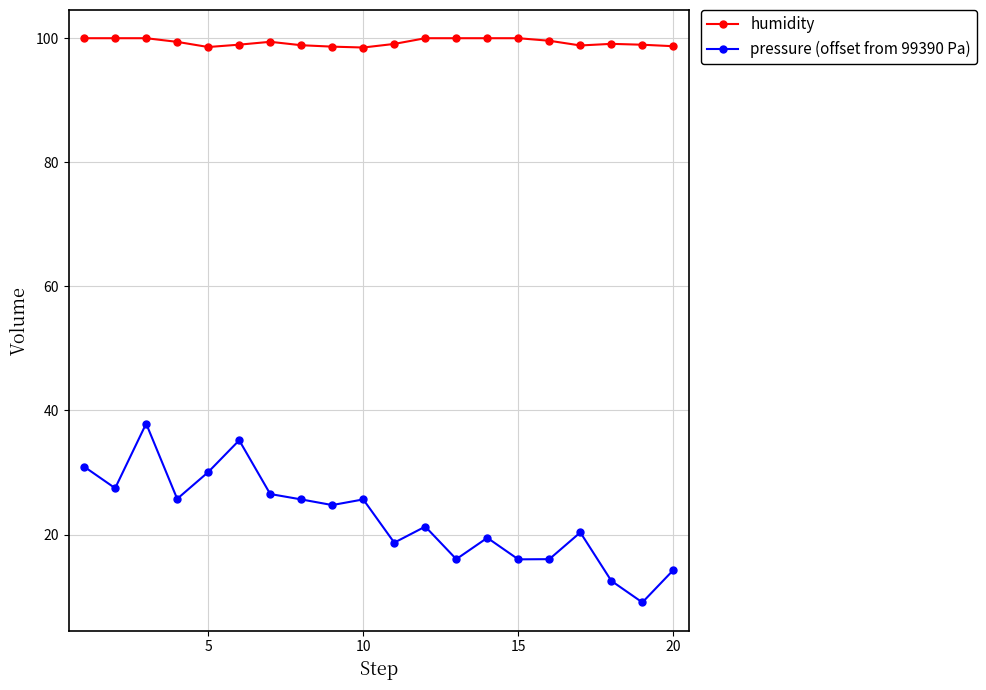

What is the value of the pressure (offset from 99390 Pa) point at the 6th from the left?

35.2